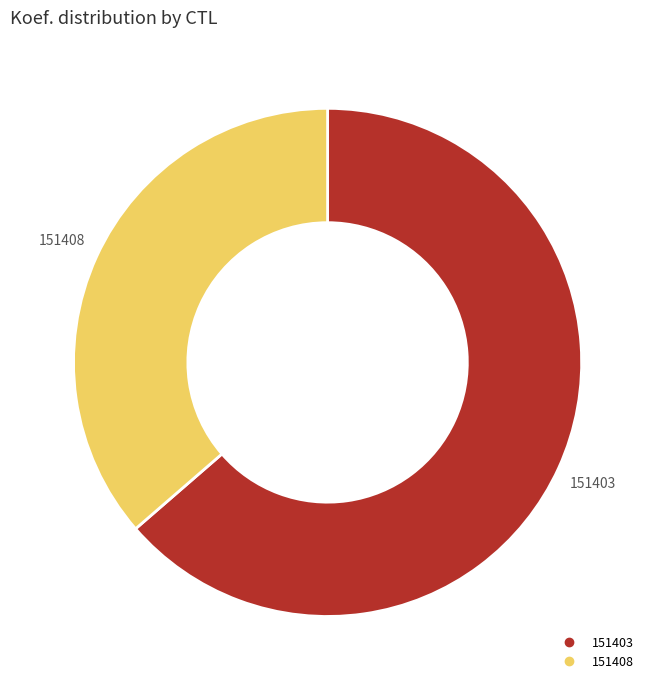

Does 151408 represent more than half of the total?

No